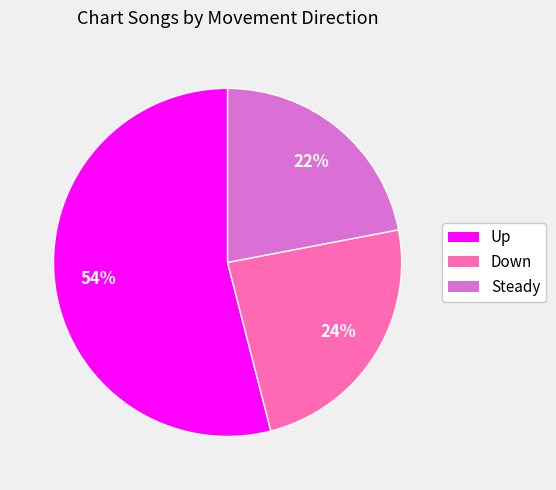

Is there a majority slice in this chart?

Yes